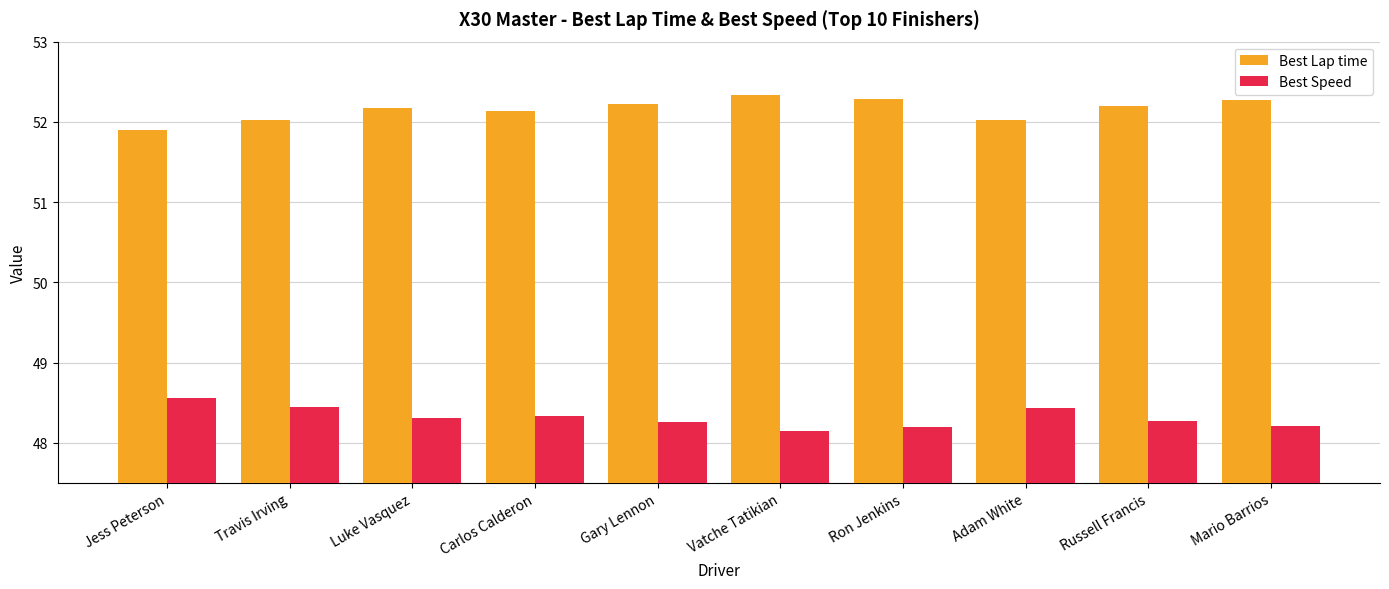

True or false: Best Lap time has a value of 52.0 at Adam White.

True